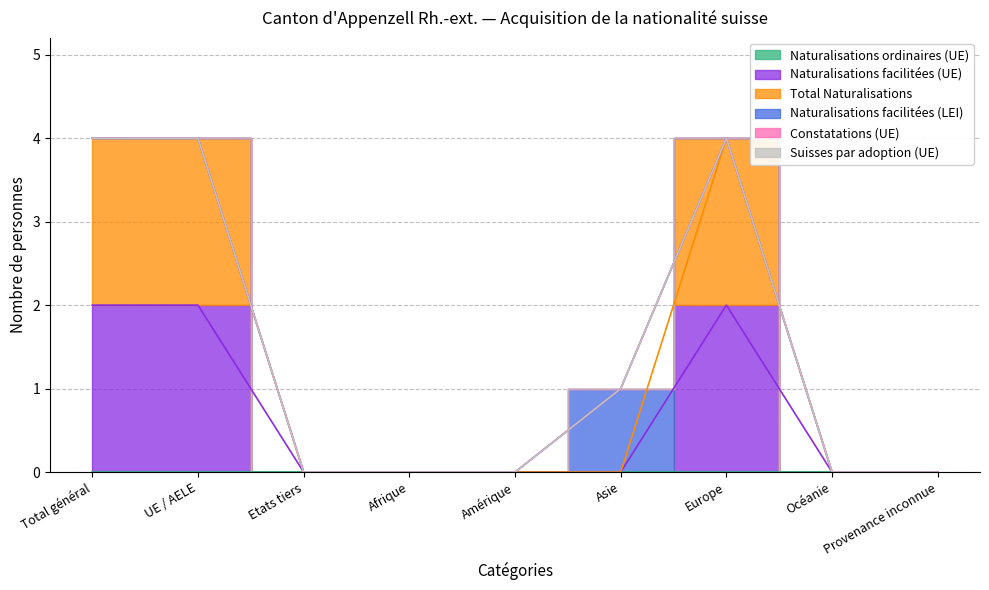

Reading left to right, list all the values displayed in this chart.

Naturalisations ordinaires (UE): Total général=0	UE / AELE=0	Etats tiers=0	Afrique=0	Amérique=0	Asie=0	Europe=0	Océanie=0	Provenance inconnue=0
Naturalisations facilitées (UE): Total général=2	UE / AELE=2	Etats tiers=0	Afrique=0	Amérique=0	Asie=0	Europe=2	Océanie=0	Provenance inconnue=0
Total Naturalisations: Total général=2	UE / AELE=2	Etats tiers=0	Afrique=0	Amérique=0	Asie=0	Europe=2	Océanie=0	Provenance inconnue=0
Naturalisations facilitées (LEI): Total général=0	UE / AELE=0	Etats tiers=0	Afrique=0	Amérique=0	Asie=1	Europe=0	Océanie=0	Provenance inconnue=0
Constatations (UE): Total général=0	UE / AELE=0	Etats tiers=0	Afrique=0	Amérique=0	Asie=0	Europe=0	Océanie=0	Provenance inconnue=0
Suisses par adoption (UE): Total général=0	UE / AELE=0	Etats tiers=0	Afrique=0	Amérique=0	Asie=0	Europe=0	Océanie=0	Provenance inconnue=0